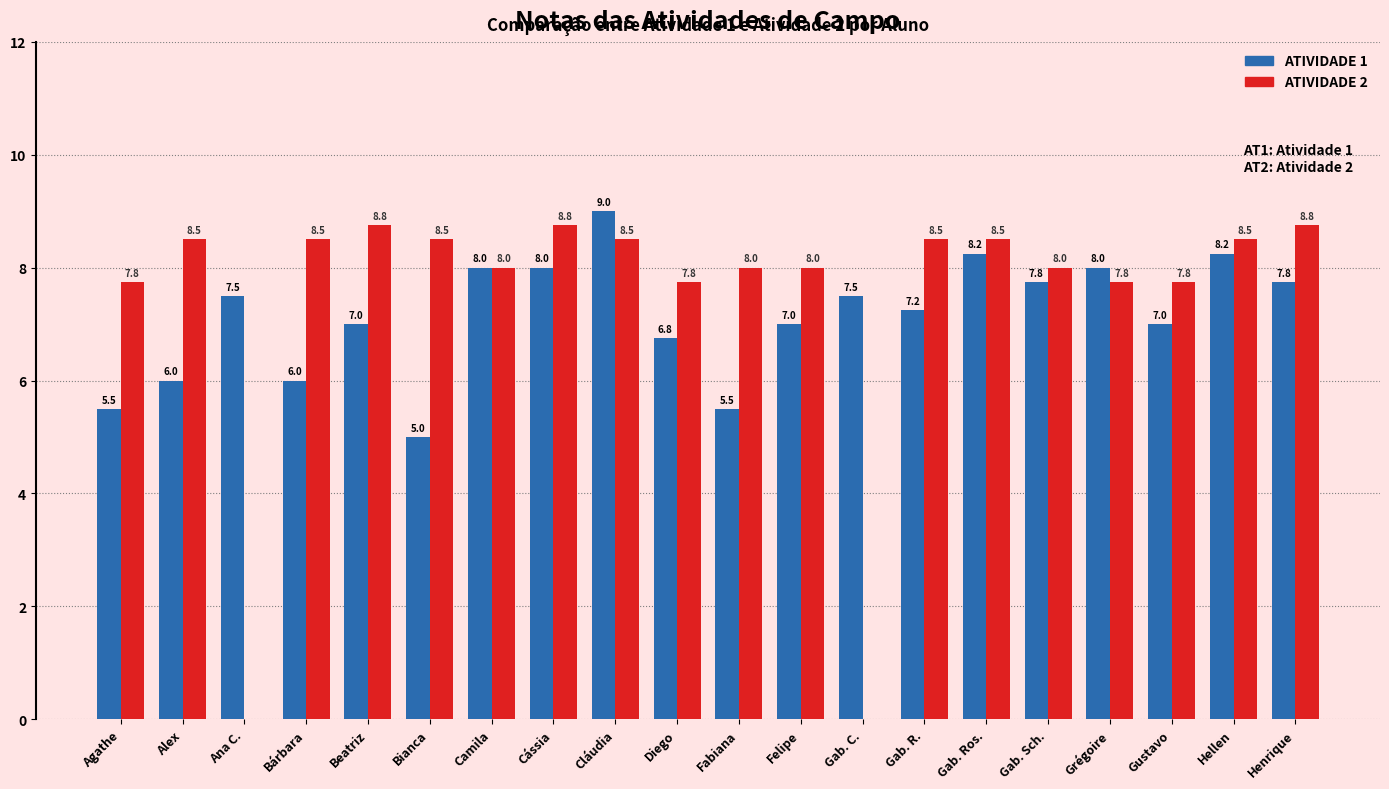

At which category is the sum across all series the highest?

Cláudia